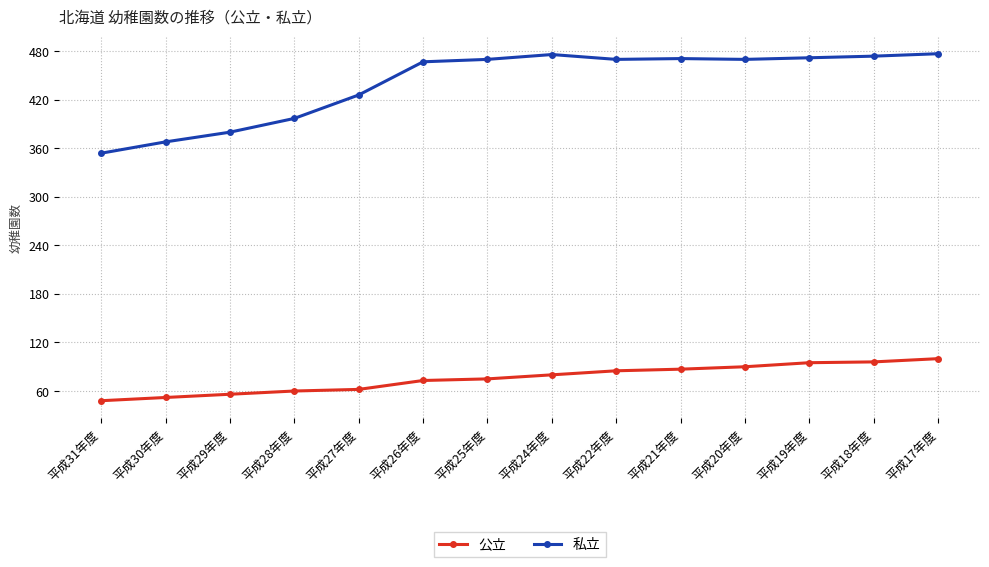

List the series in order of their peak value, highest first.

私立, 公立